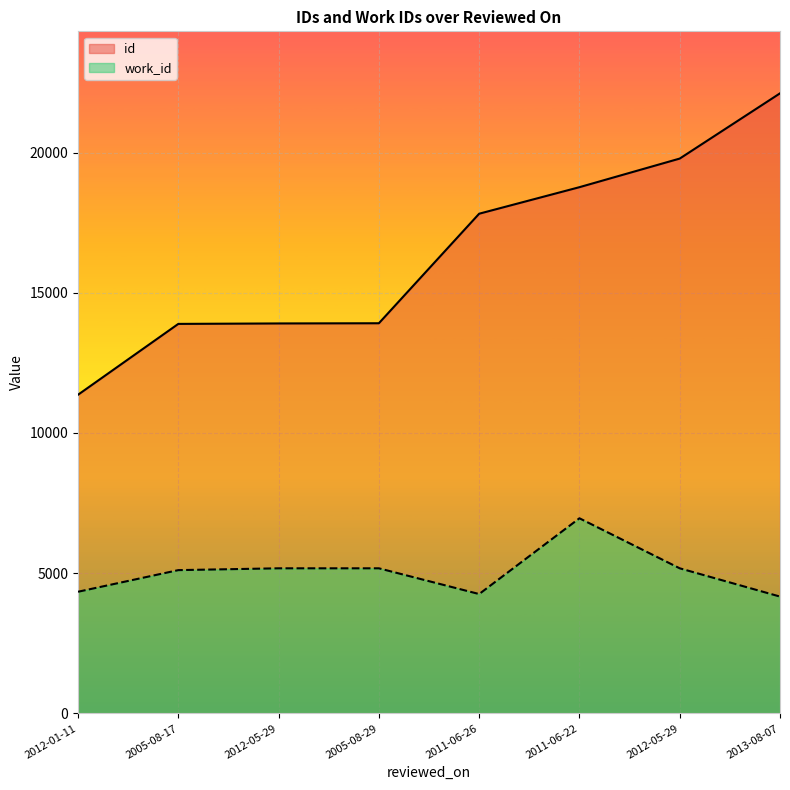

How many values in the id series exceed 17819?

3